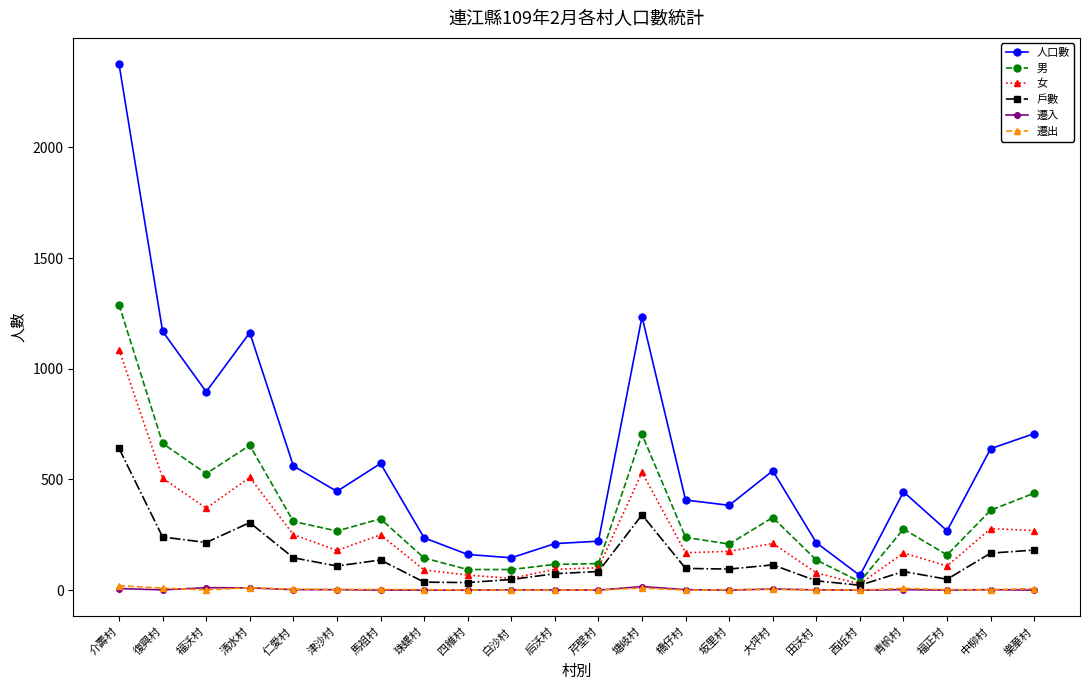

Count the number of categories in the chart.

22